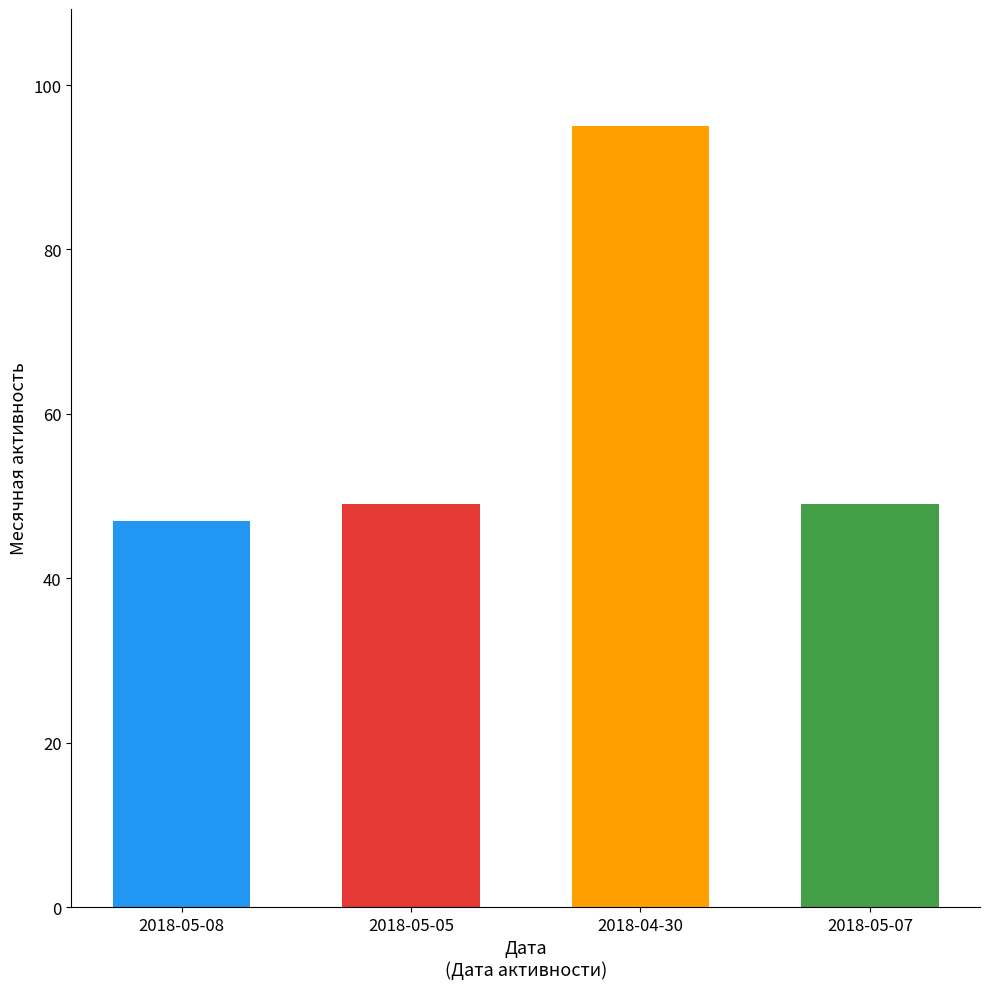

Does the chart contain any negative values?

No